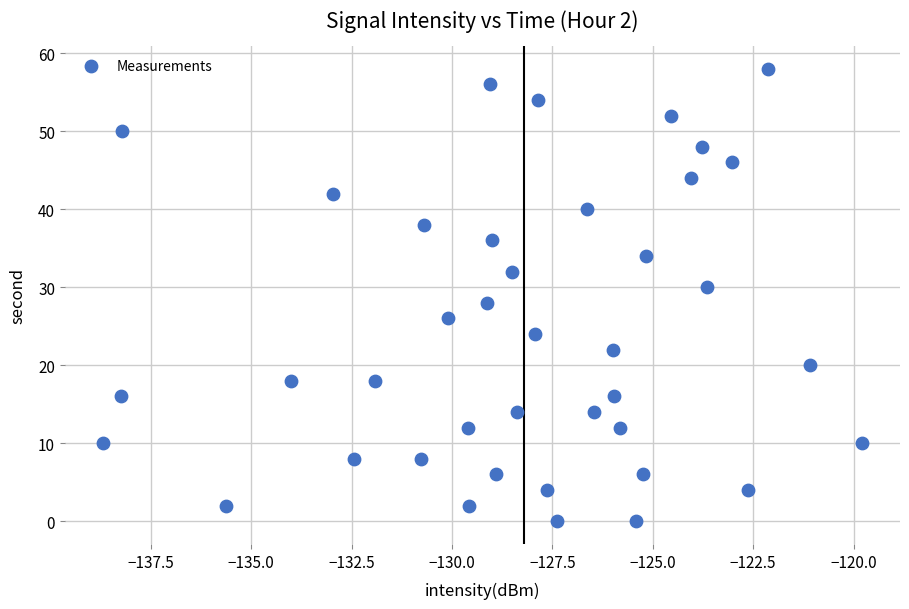

What is the range of Y values (max minus min)?

58